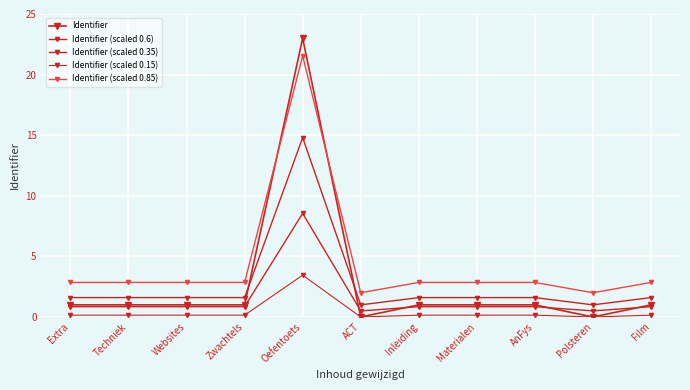

Reading left to right, extract all data points from this chart.

Identifier: Extra=1.0	Techniek=1.0	Websites=1.0	Zwachtels=1.0	Oefentoets=23.0	ACT=0.0	Inleiding=1.0	Materialen=1.0	AnFys=1.0	Polsteren=0.0	Film=1.0
Identifier (scaled 0.6): Extra=1.6	Techniek=1.6	Websites=1.6	Zwachtels=1.6	Oefentoets=14.8	ACT=1.0	Inleiding=1.6	Materialen=1.6	AnFys=1.6	Polsteren=1.0	Film=1.6
Identifier (scaled 0.35): Extra=0.9	Techniek=0.9	Websites=0.9	Zwachtels=0.9	Oefentoets=8.5	ACT=0.5	Inleiding=0.8	Materialen=0.9	AnFys=0.9	Polsteren=0.5	Film=0.9
Identifier (scaled 0.15): Extra=0.2	Techniek=0.2	Websites=0.2	Zwachtels=0.2	Oefentoets=3.4	ACT=0.0	Inleiding=0.1	Materialen=0.2	AnFys=0.2	Polsteren=0.0	Film=0.2
Identifier (scaled 0.85): Extra=2.9	Techniek=2.9	Websites=2.9	Zwachtels=2.9	Oefentoets=21.6	ACT=2.0	Inleiding=2.9	Materialen=2.9	AnFys=2.9	Polsteren=2.0	Film=2.9